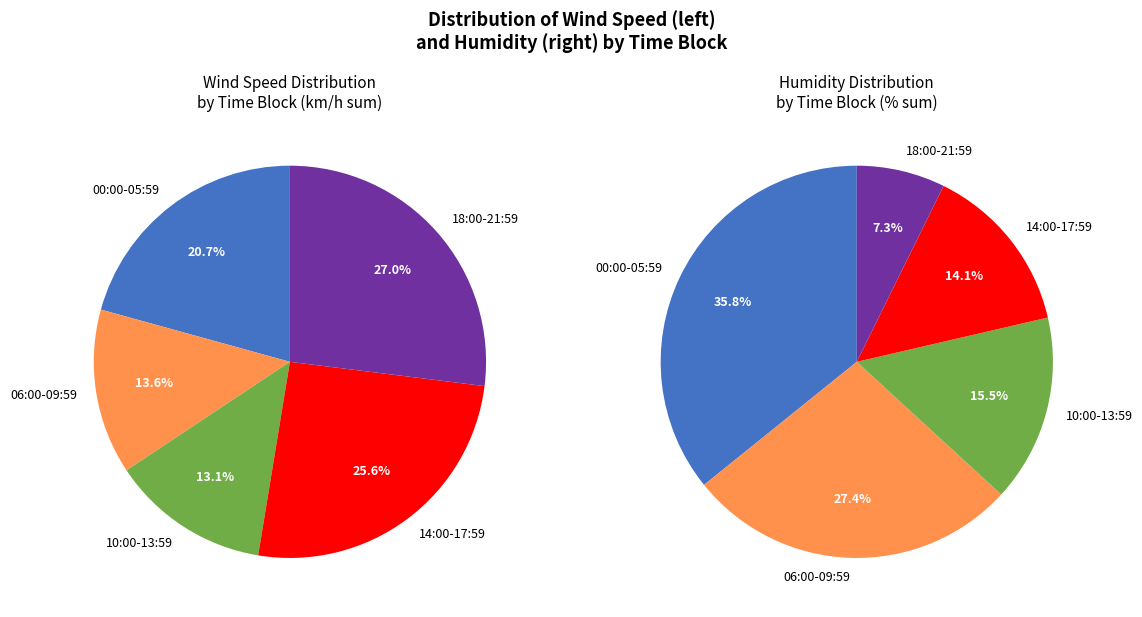

Is there a majority slice in this chart?

No